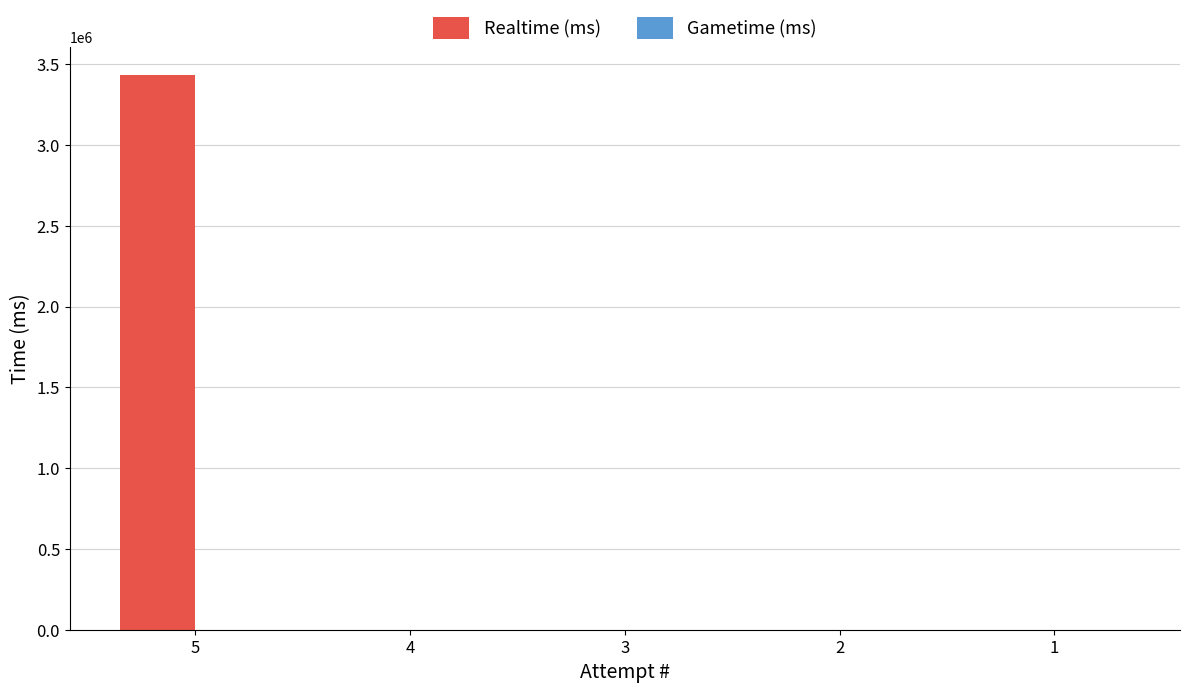

The value at 1 is 0. True or false?

True